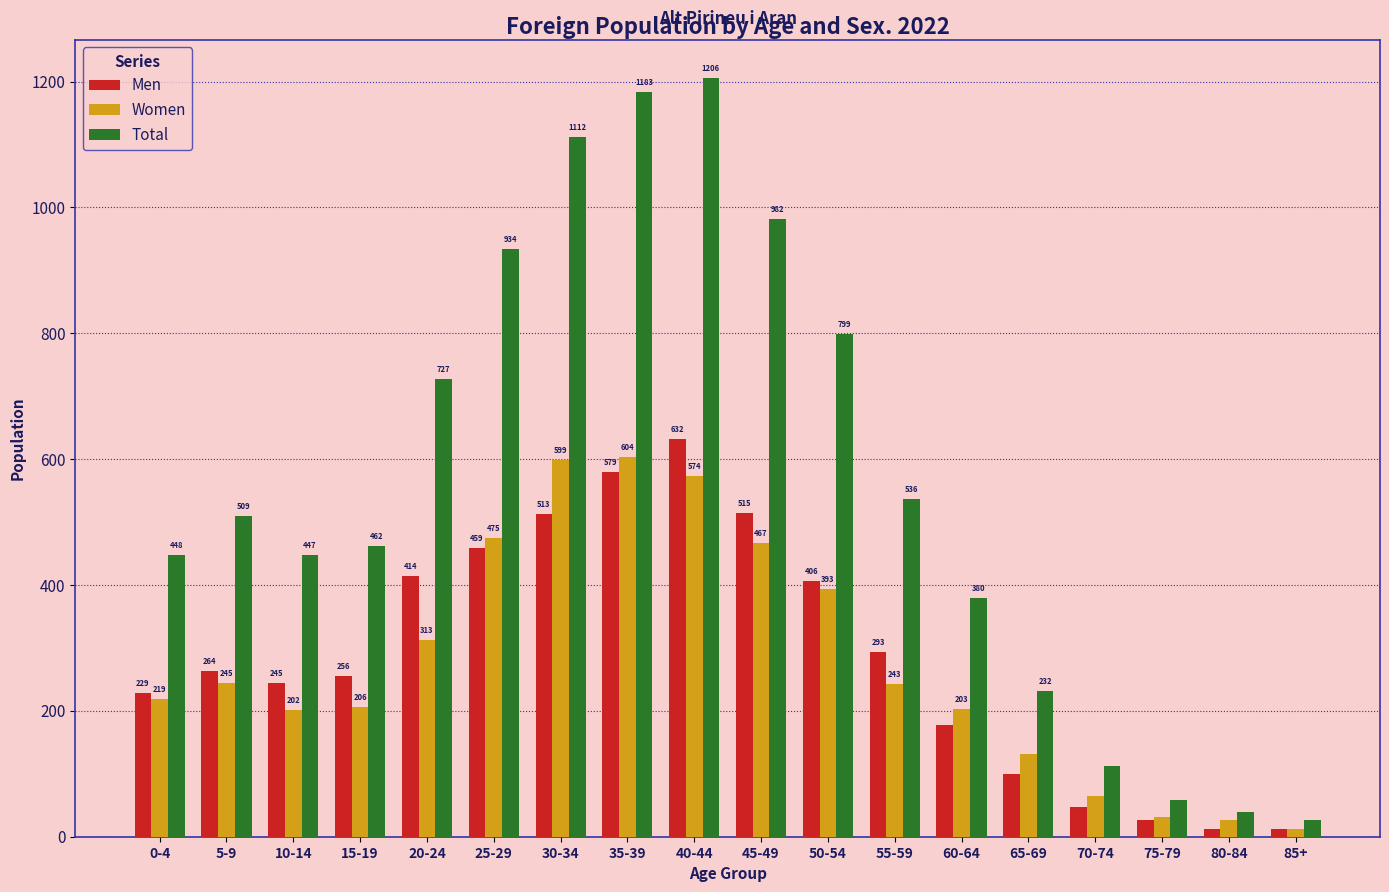

What is the sum of all Total values?

10193